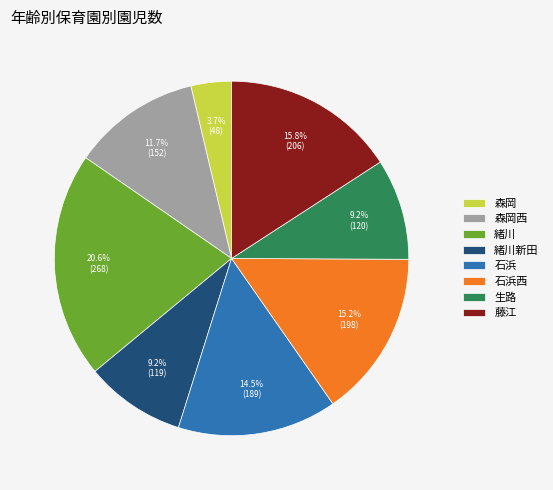

The 石浜西 slice represents 28% of the pie. True or false?

False